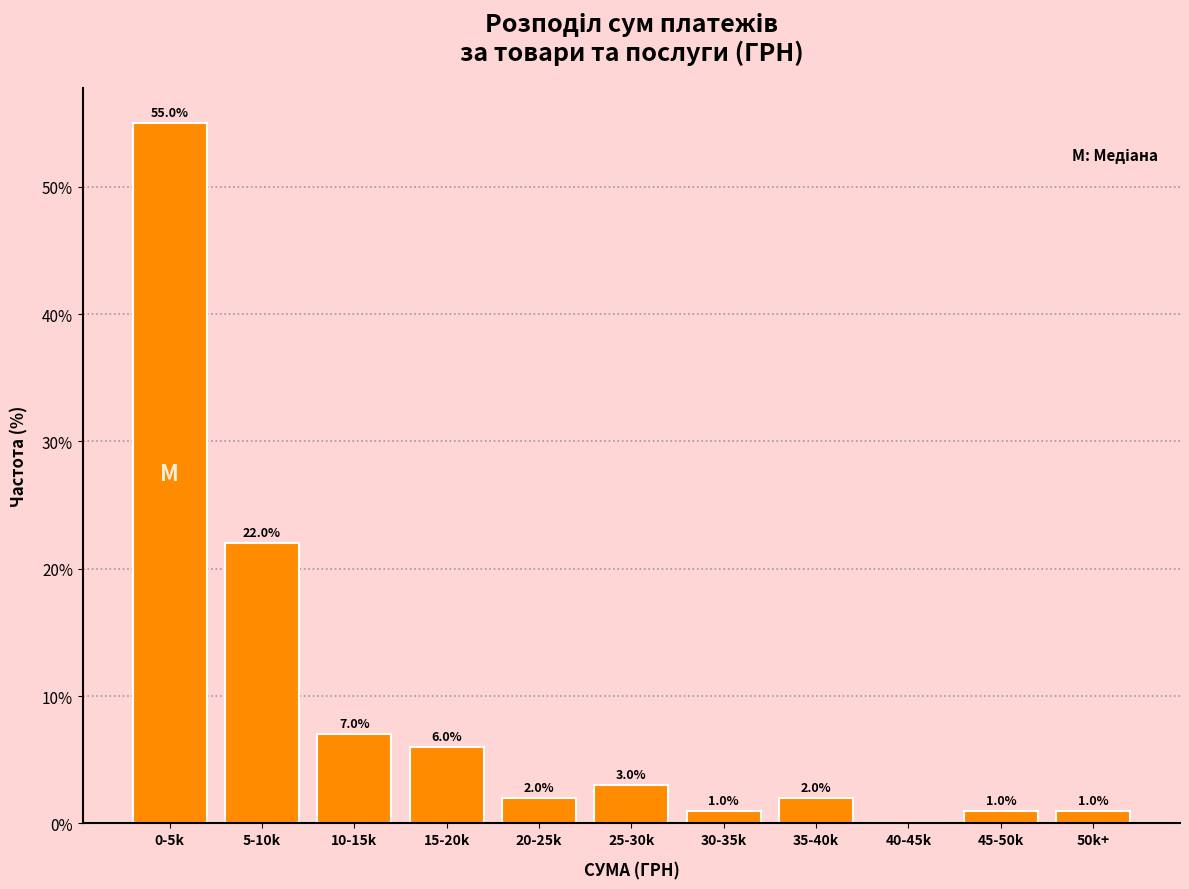

Reading left to right, list all the values displayed in this chart.

0-5k=55.0	5-10k=22.0	10-15k=7.0	15-20k=6.0	20-25k=2.0	25-30k=3.0	30-35k=1.0	35-40k=2.0	40-45k=0.0	45-50k=1.0	50k+=1.0